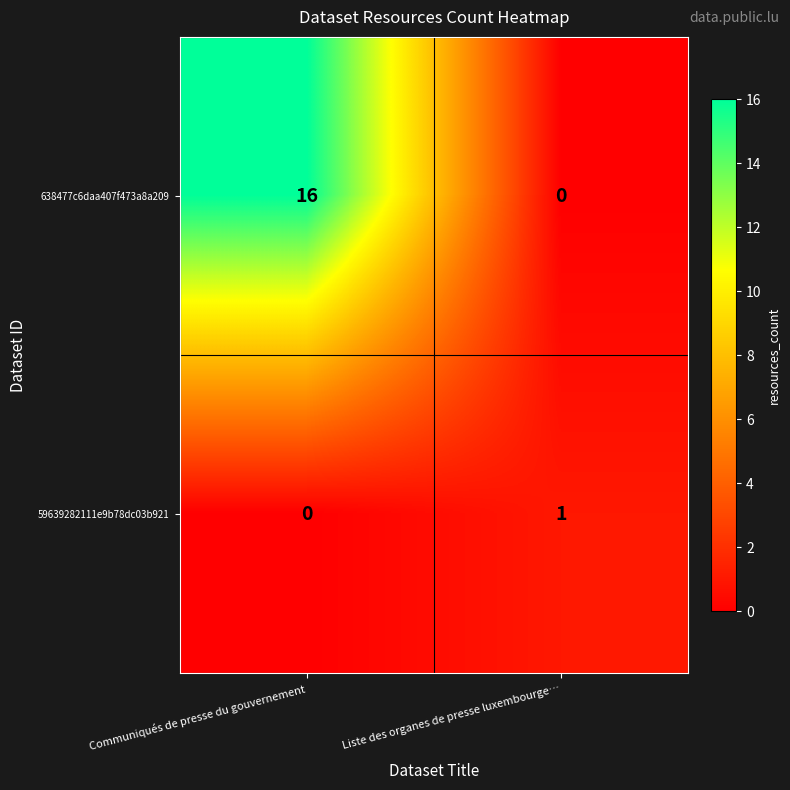

What is the spread (max minus min) of values at Liste des organes de presse luxembourge…?

1